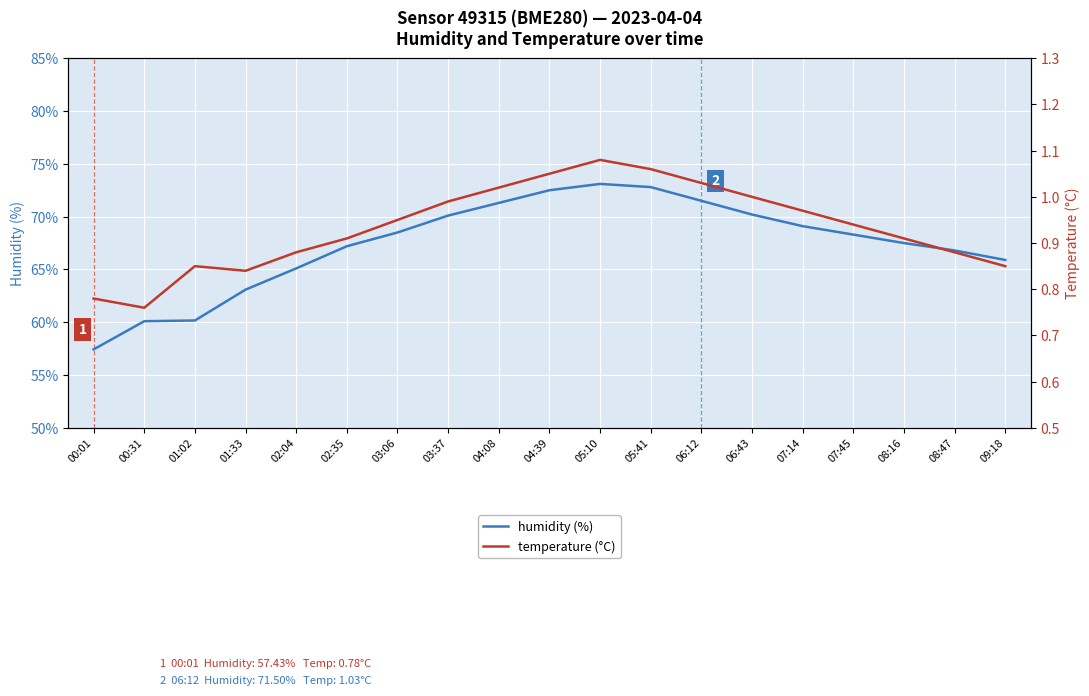

True or false: humidity (%) and temperature (°C) cross at least once.

False